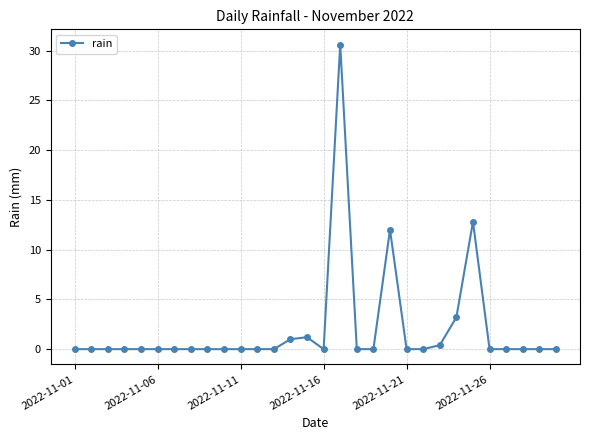

What is the difference between the maximum and minimum values?

30.6